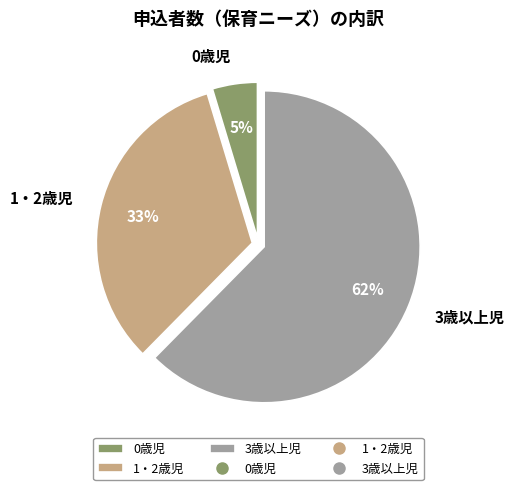

Is there any slice that represents more than half of the pie?

Yes